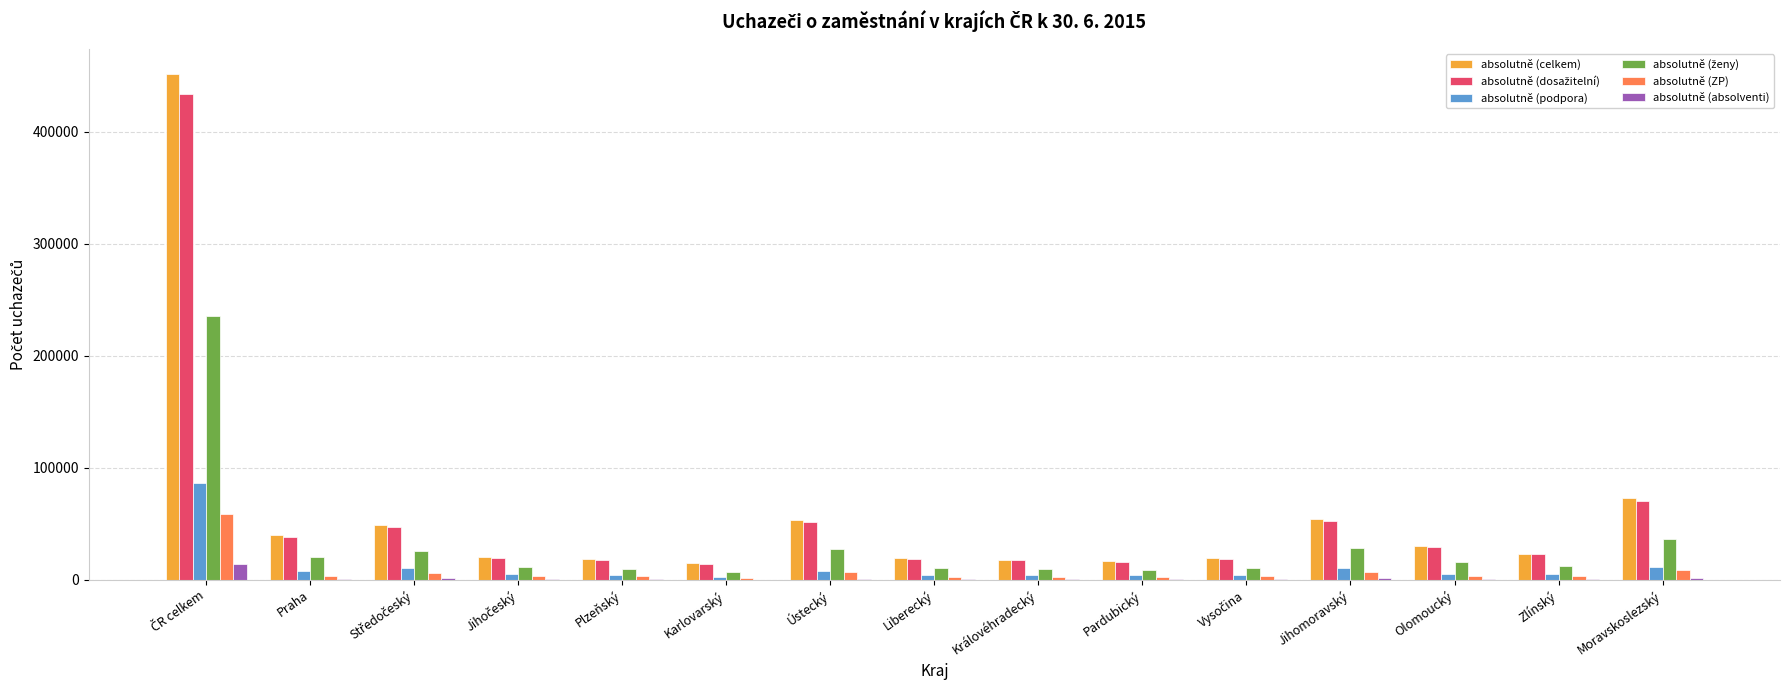

What is the greatest value displayed?

451395